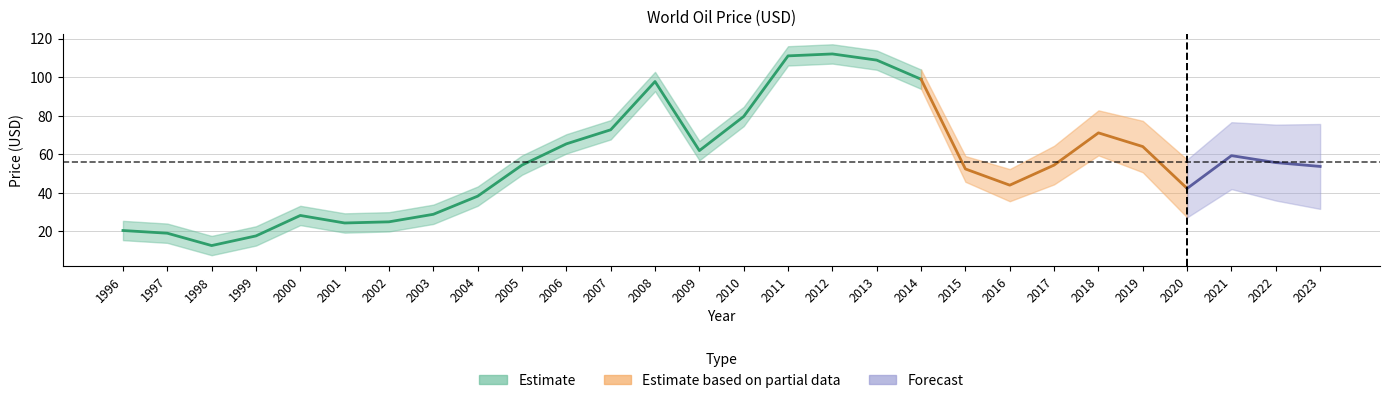

What is the maximum value shown in the chart?

112.0